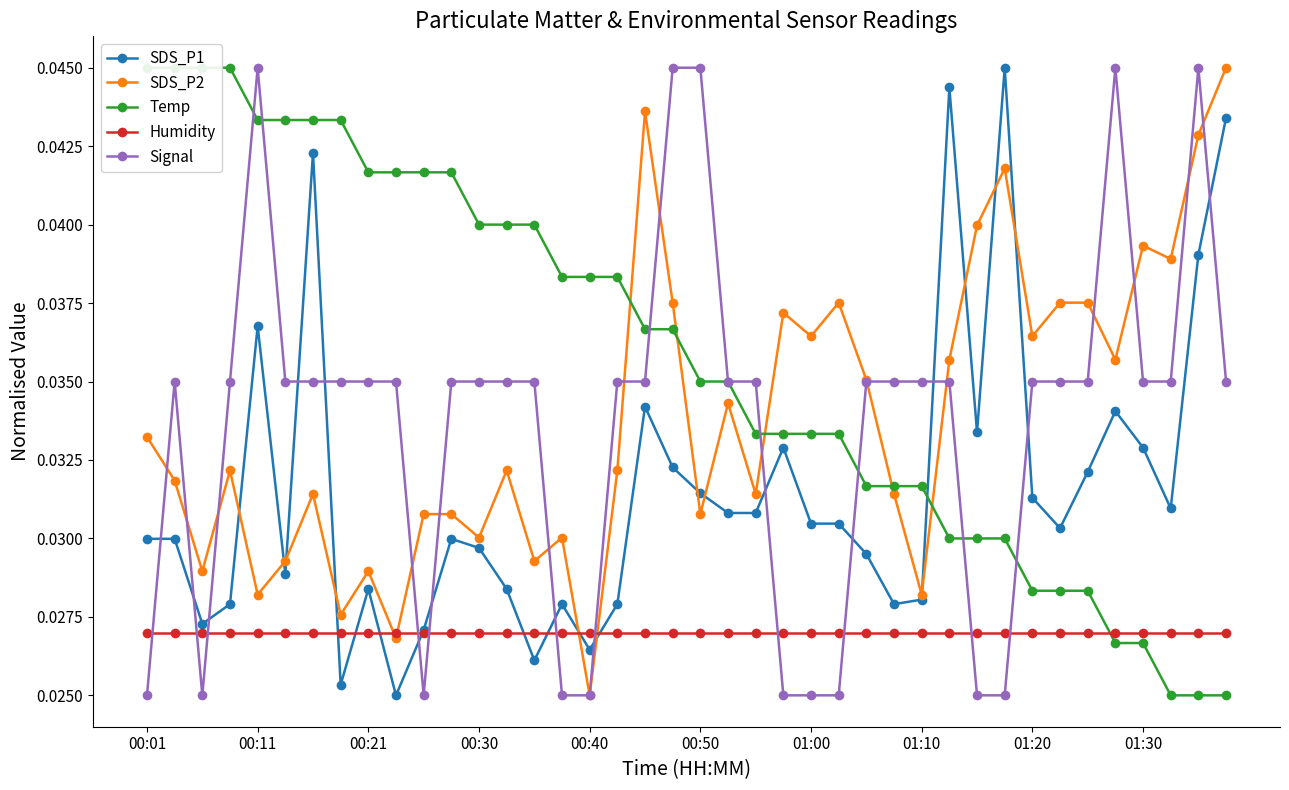

How many SDS_P2 values are between 0 and 1?

40